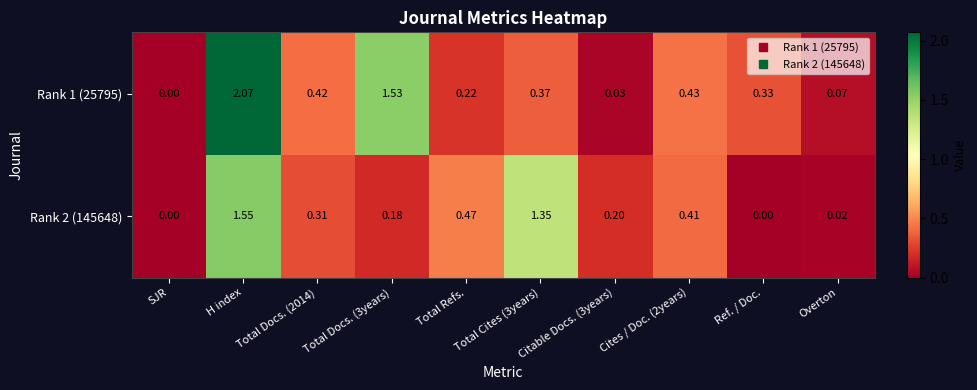

At which label does Rank 1 (25795) reach its minimum?

SJR